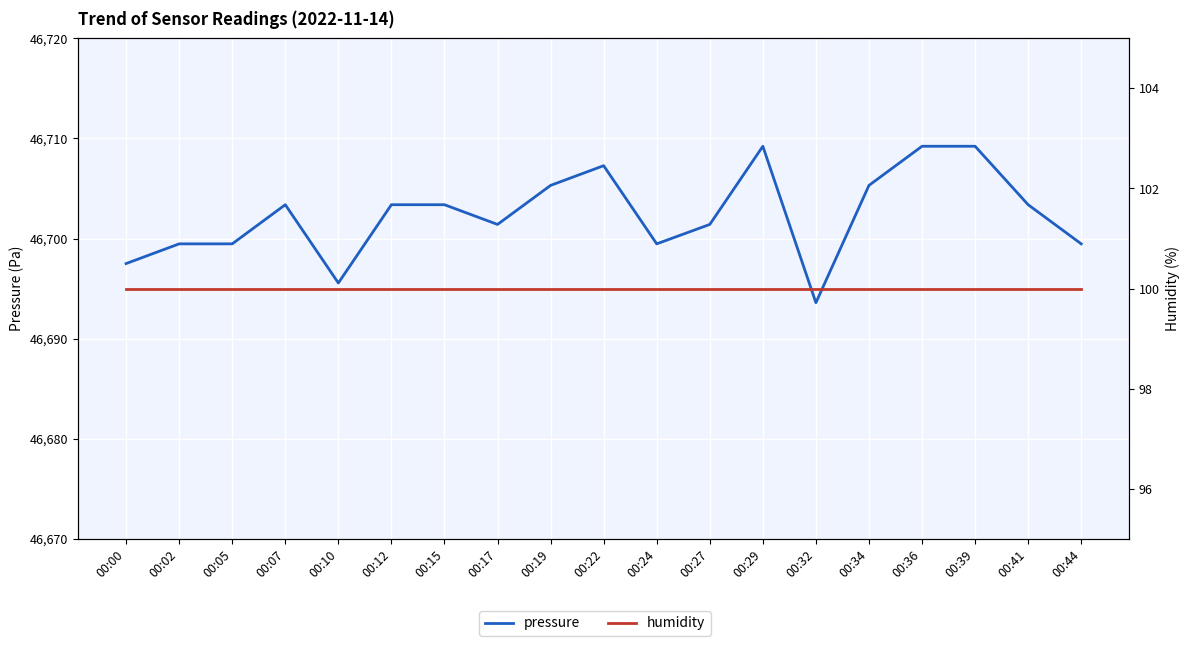

What is the lowest value of the pressure series?

46693.6